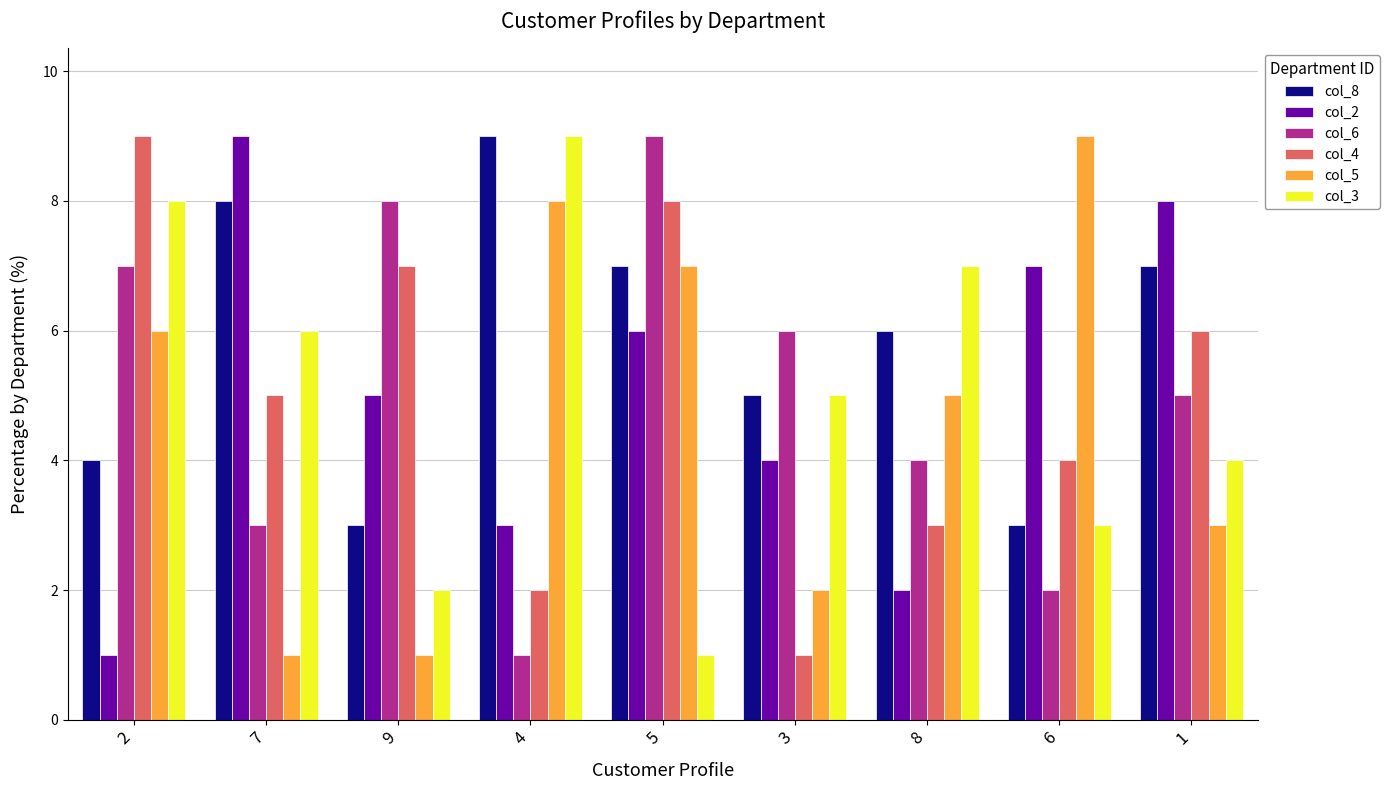

What is the label of the 6th bar from the right?

4